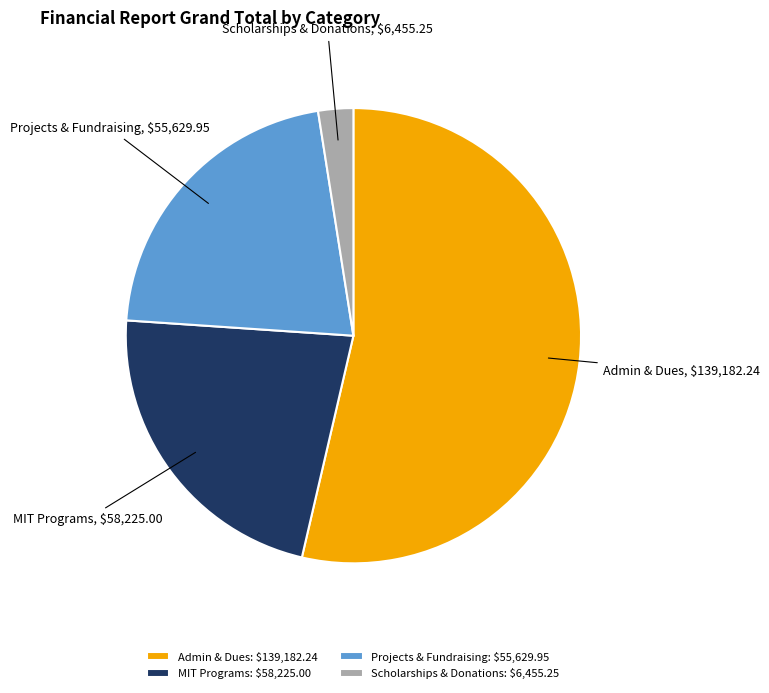

Is there any slice that represents more than half of the pie?

Yes